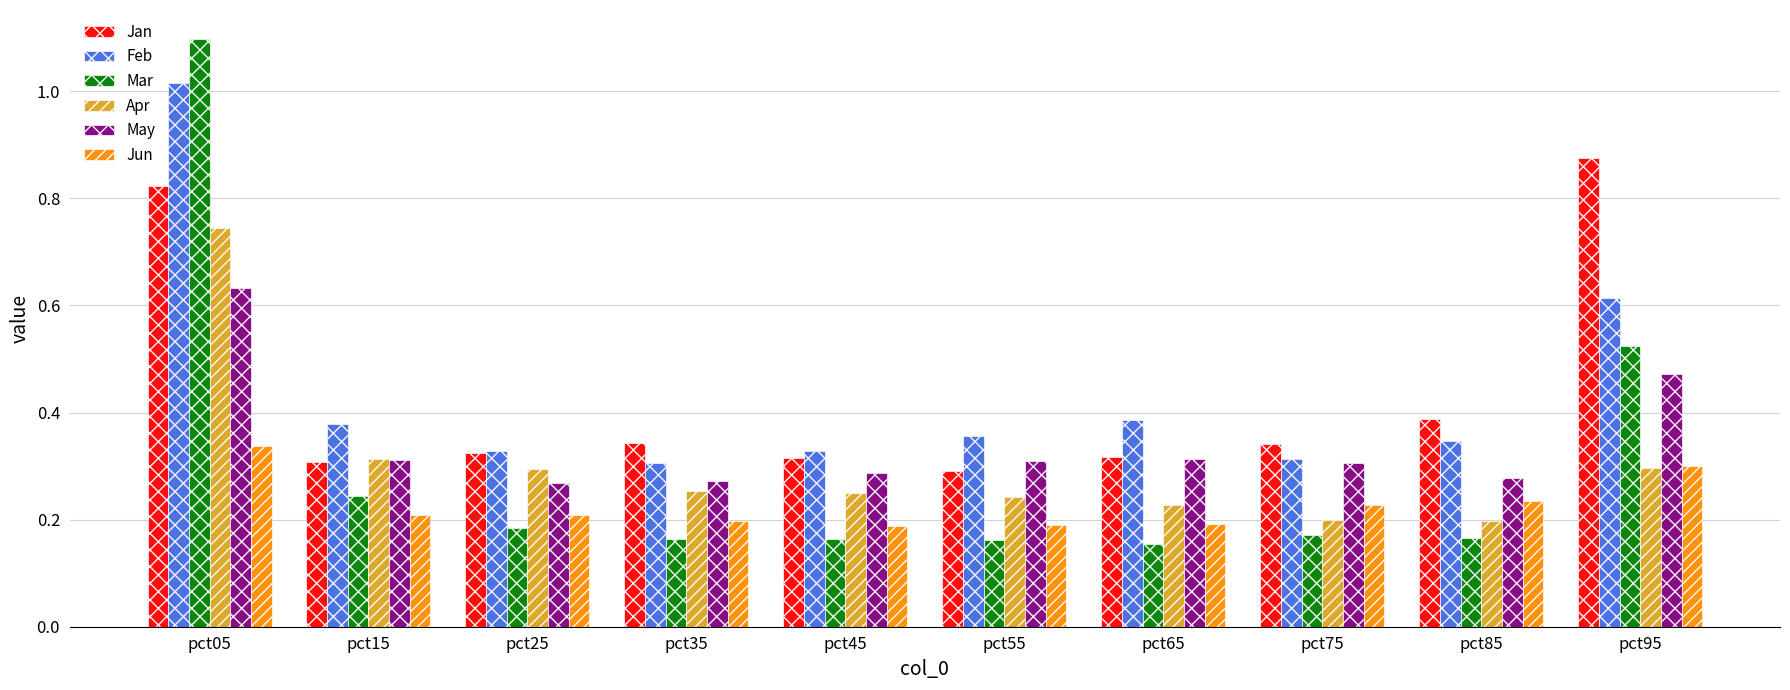

The value of May at pct45 is 0.1. True or false?

False